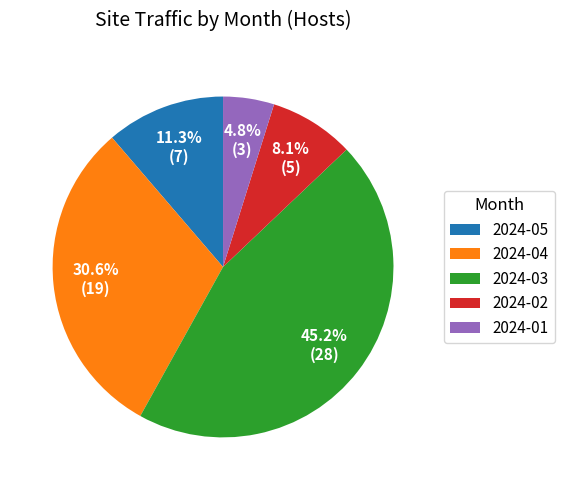

How many slices are in this pie chart?

5